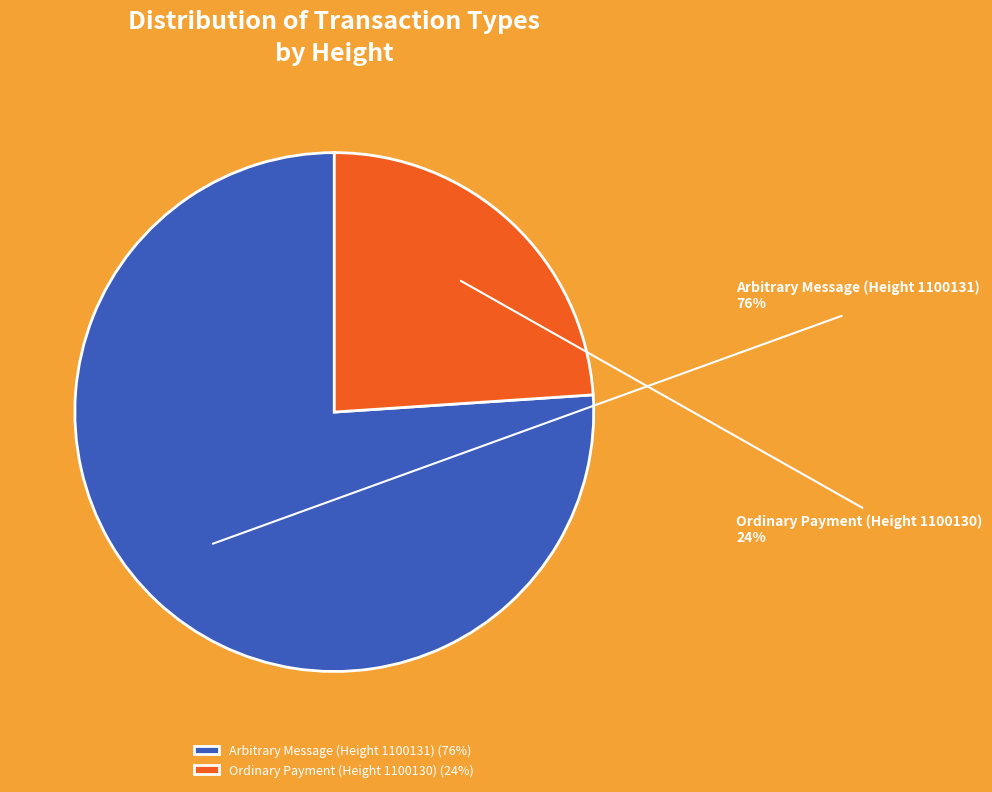

Is it true that Arbitrary Message (Height 1100131) is 64% of the pie?

False